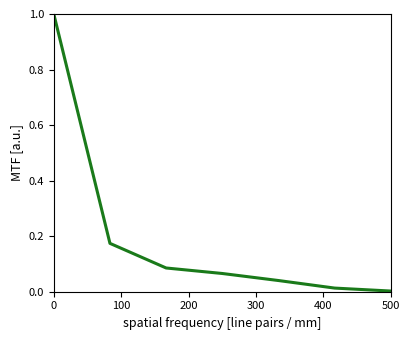

What is the maximum value shown in the chart?

1.0